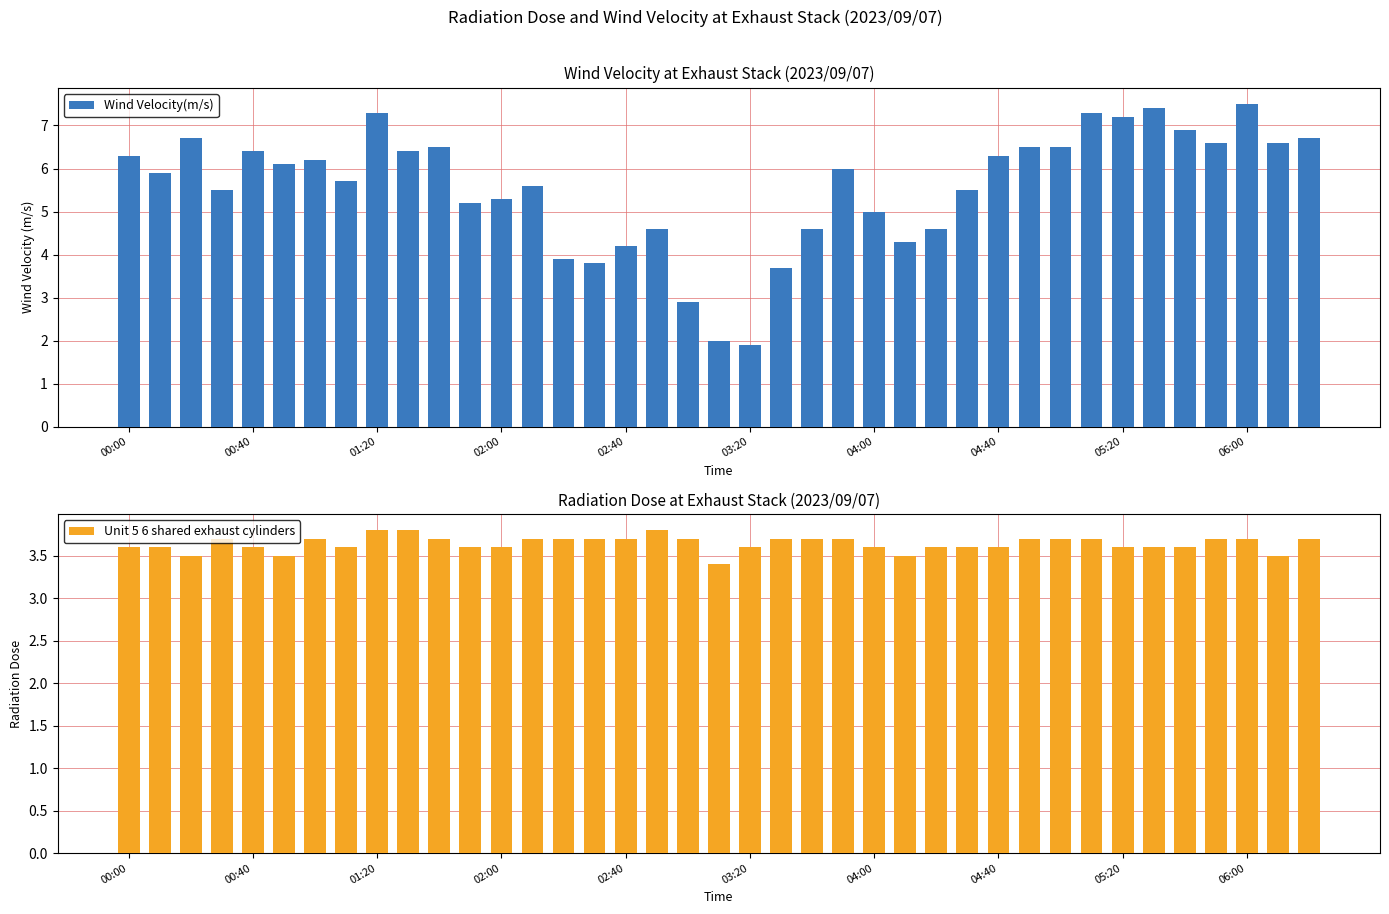

List the series in order of their peak value, lowest first.

Unit 5 6 shared exhaust cylinders, Wind Velocity(m/s)